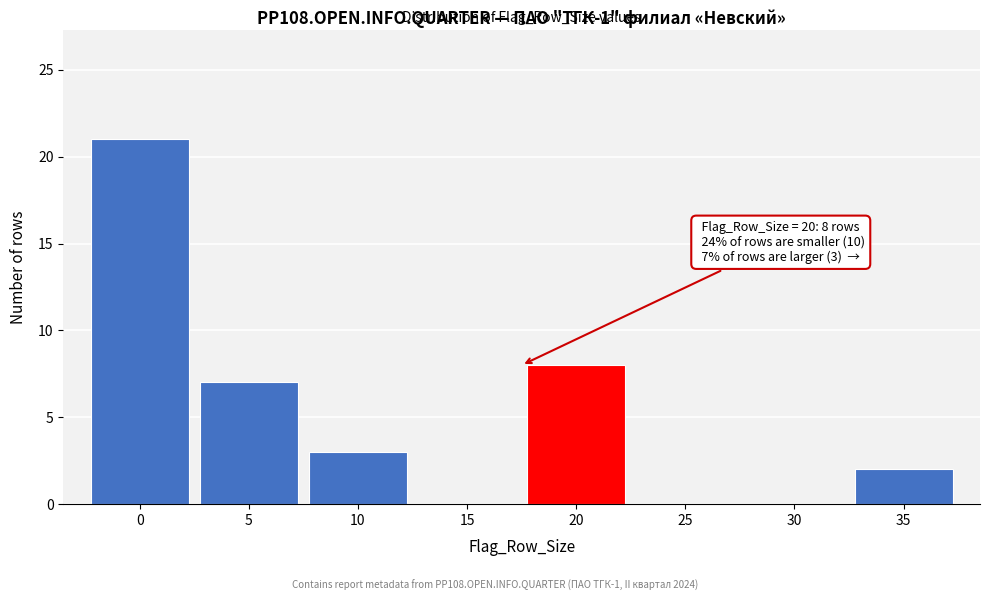

Reading right to left, list all the values displayed in this chart.

35=2	30=0	25=0	20=8	15=0	10=3	5=7	0=21